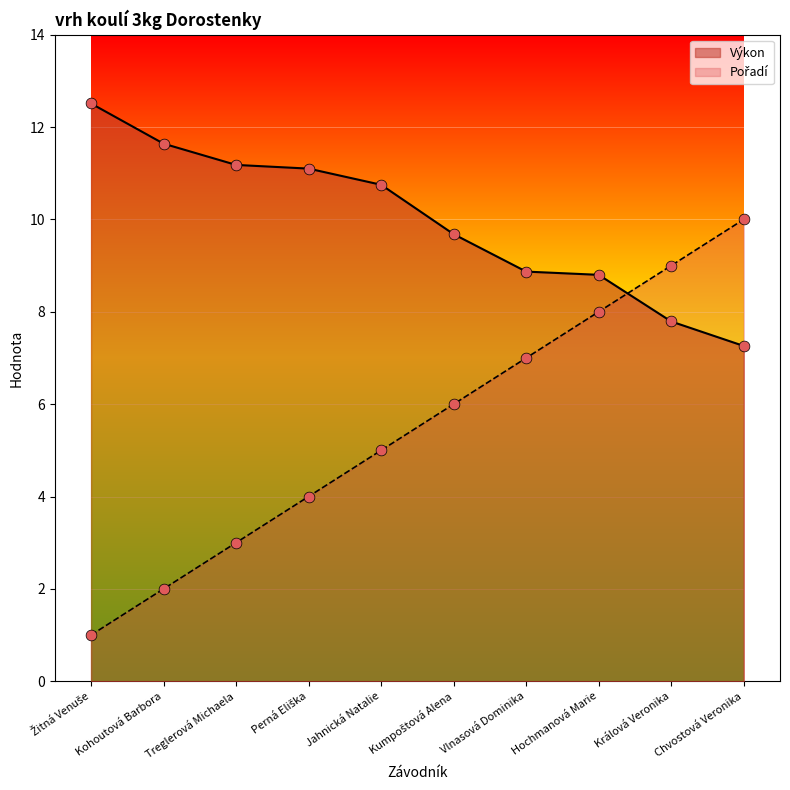

Which series reaches the minimum Y coordinate?

Pořadí